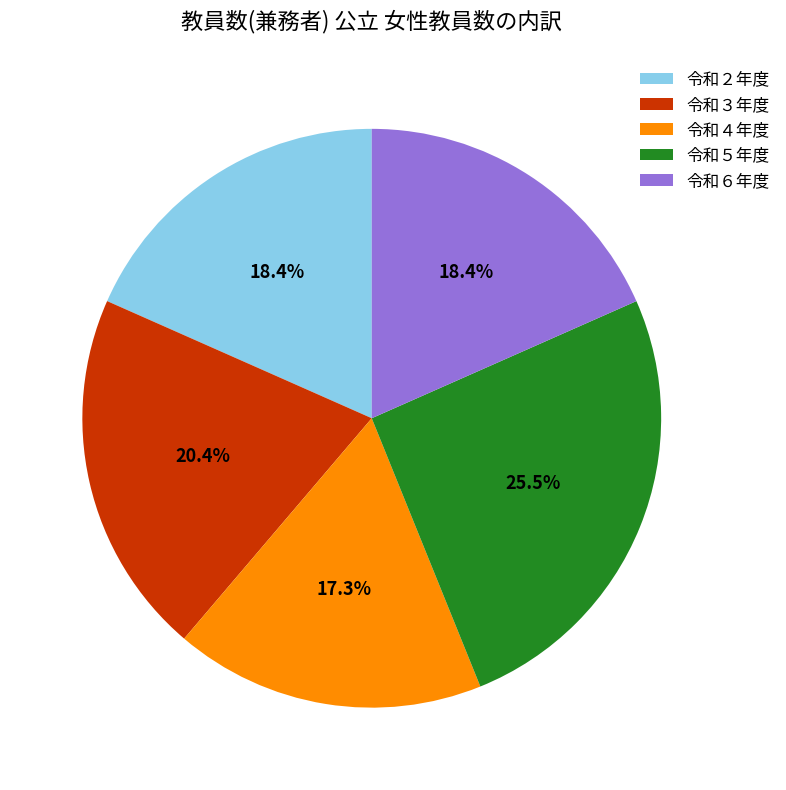

Does any single category account for the majority?

No